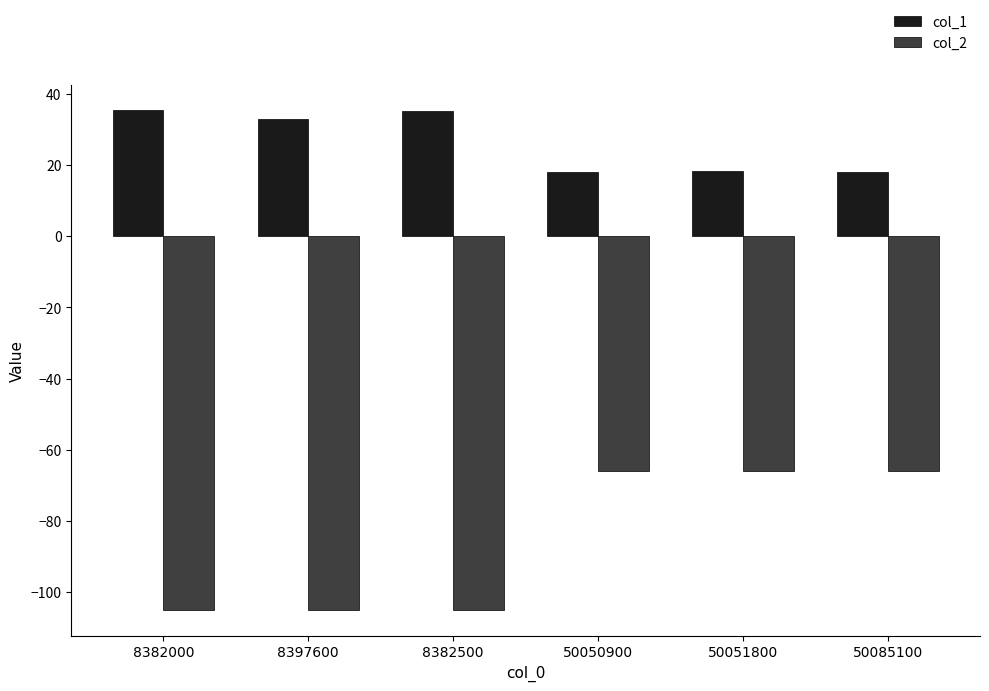

What is the sum of all col_2 values?

-513.1